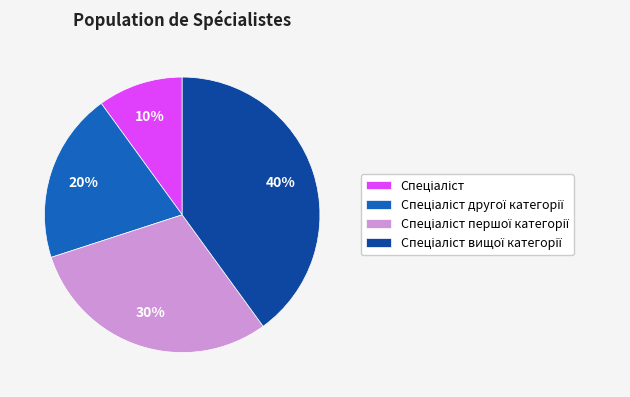

Is there any slice that represents more than half of the pie?

No